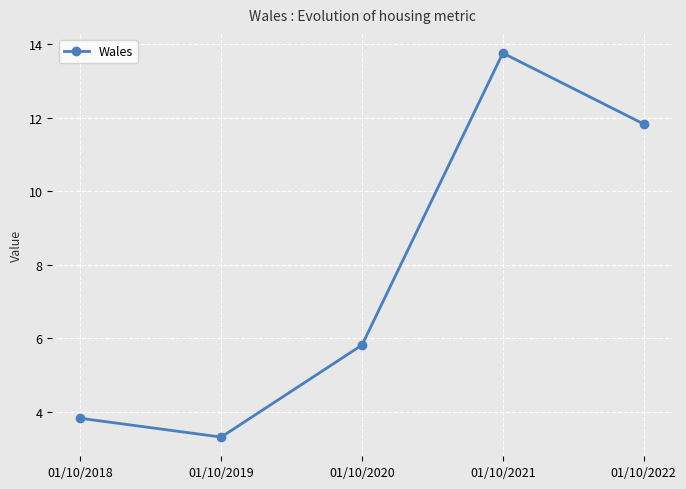

Does the chart have visible grid lines?

Yes